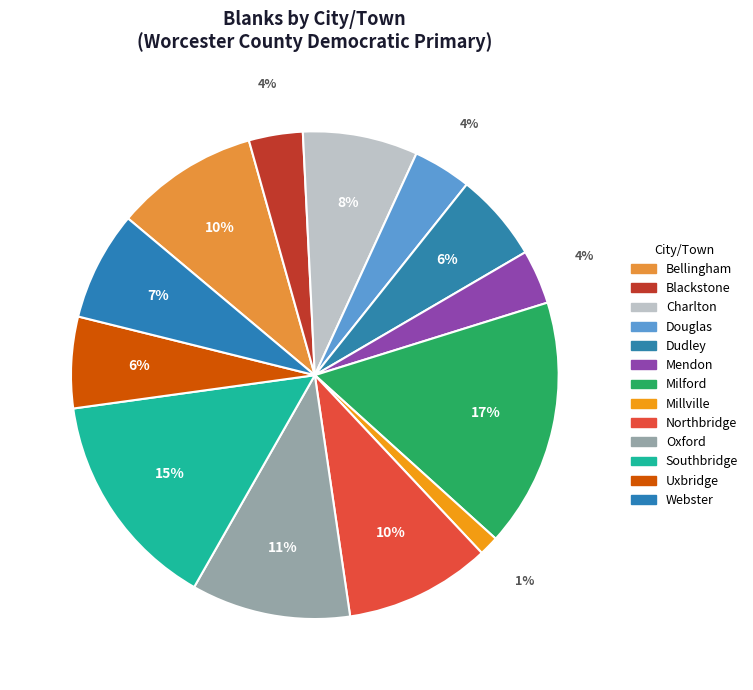

Is Dudley the majority of the pie?

No